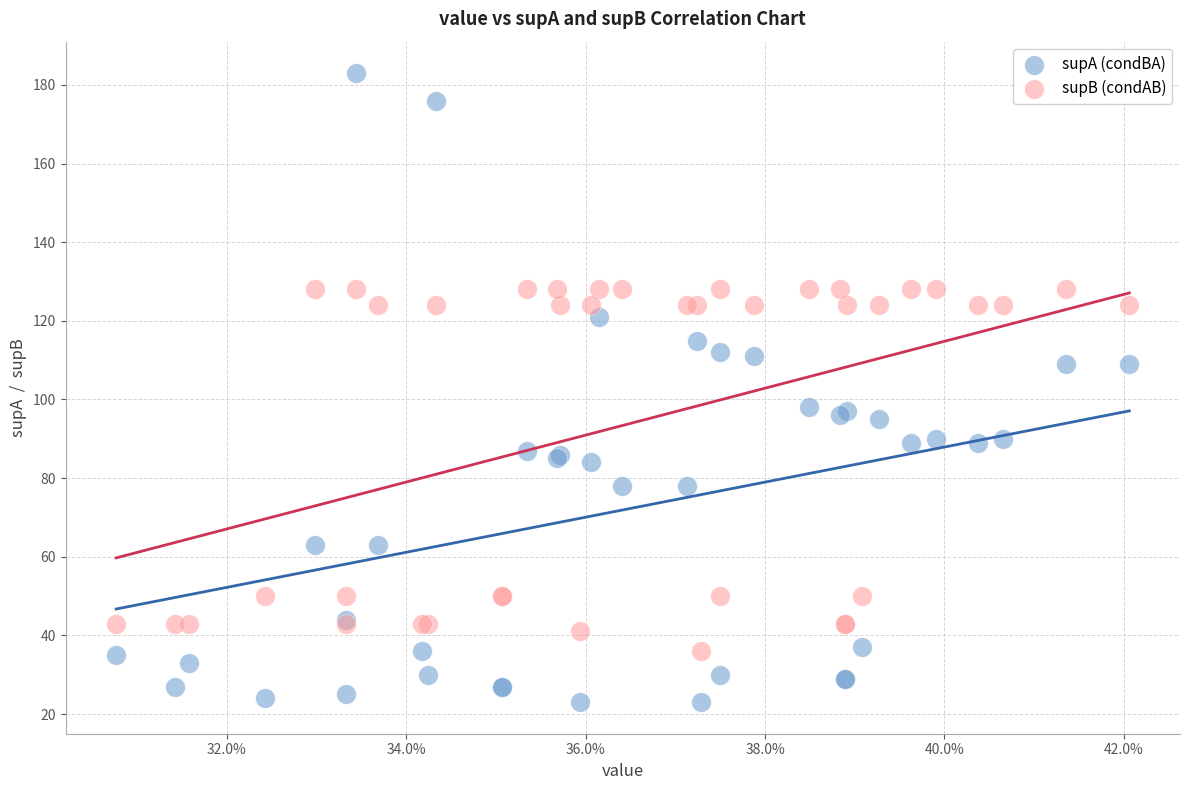

Which series reaches the minimum Y coordinate?

supA (condBA)